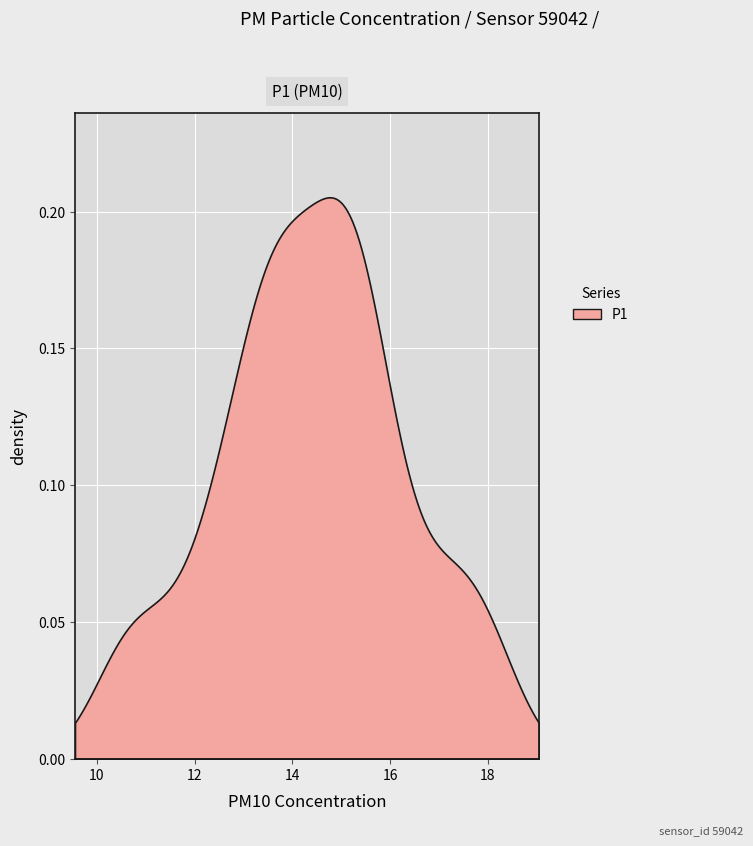

What is the label of the 29th point from the left?

28